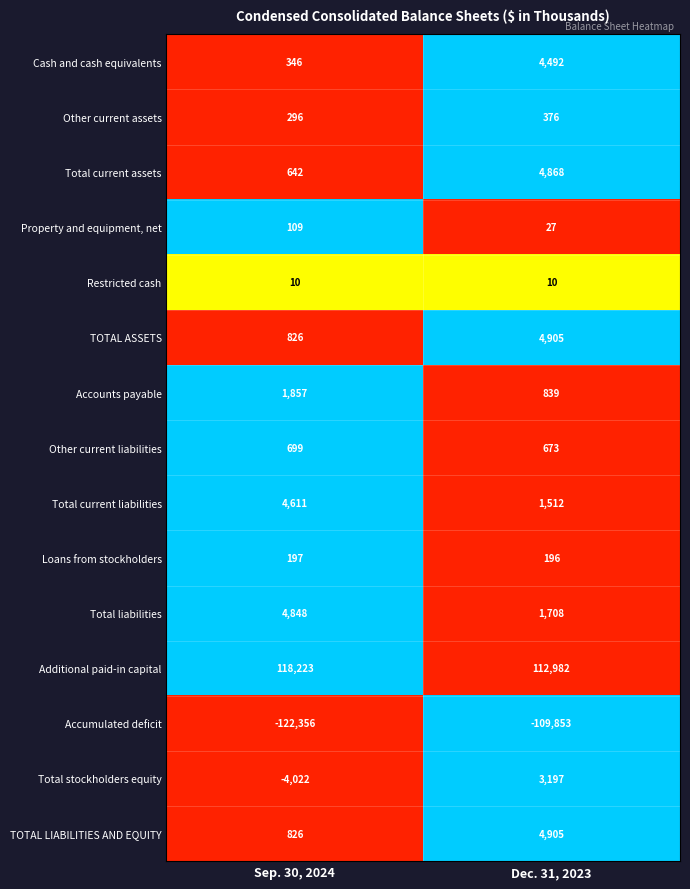

Which series has the largest total across all categories?

Additional paid-in capital